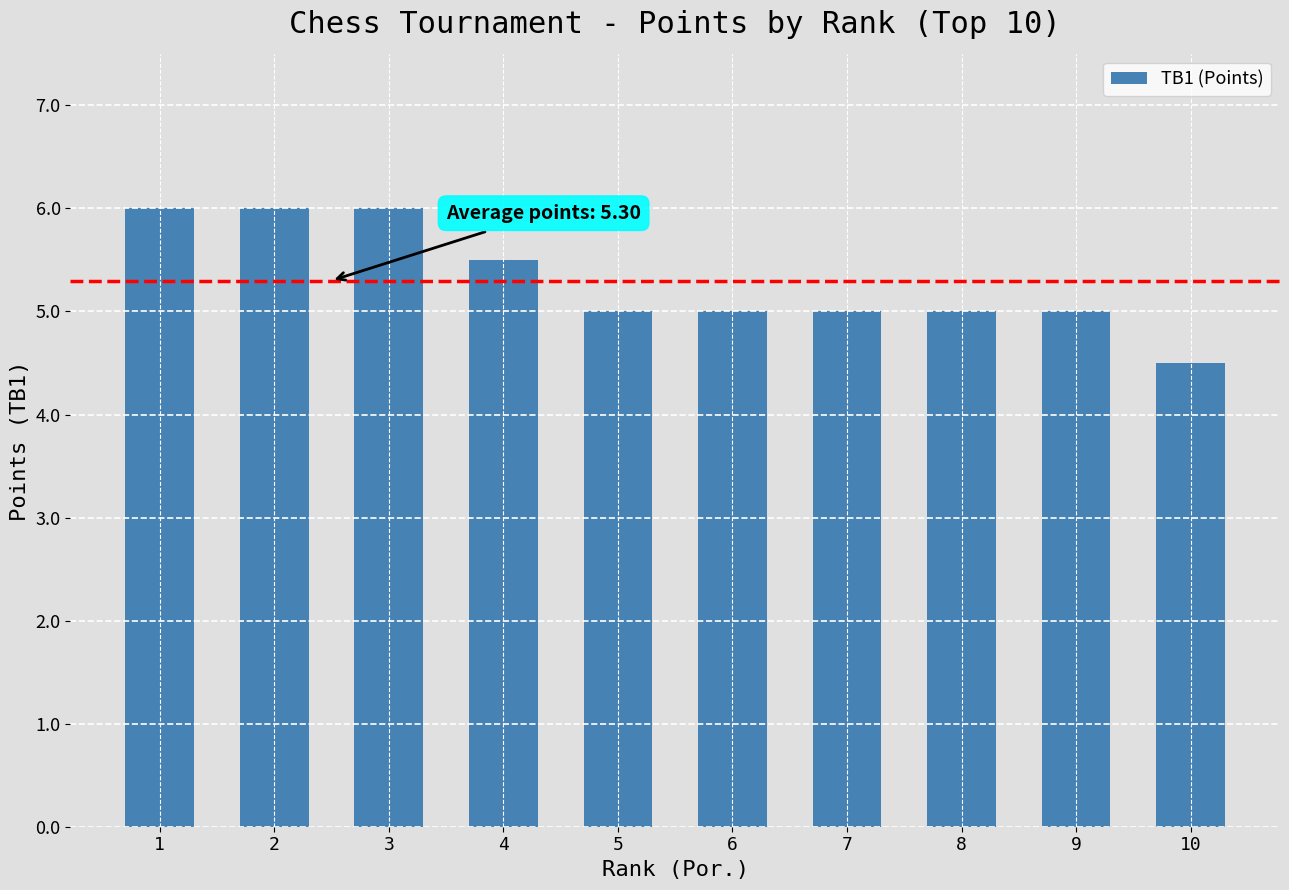

Which category has the lowest value across all series?

10